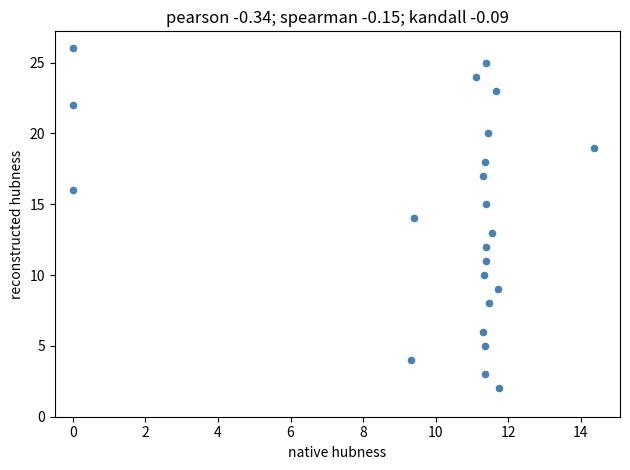

What is the range of Y values (max minus min)?

24